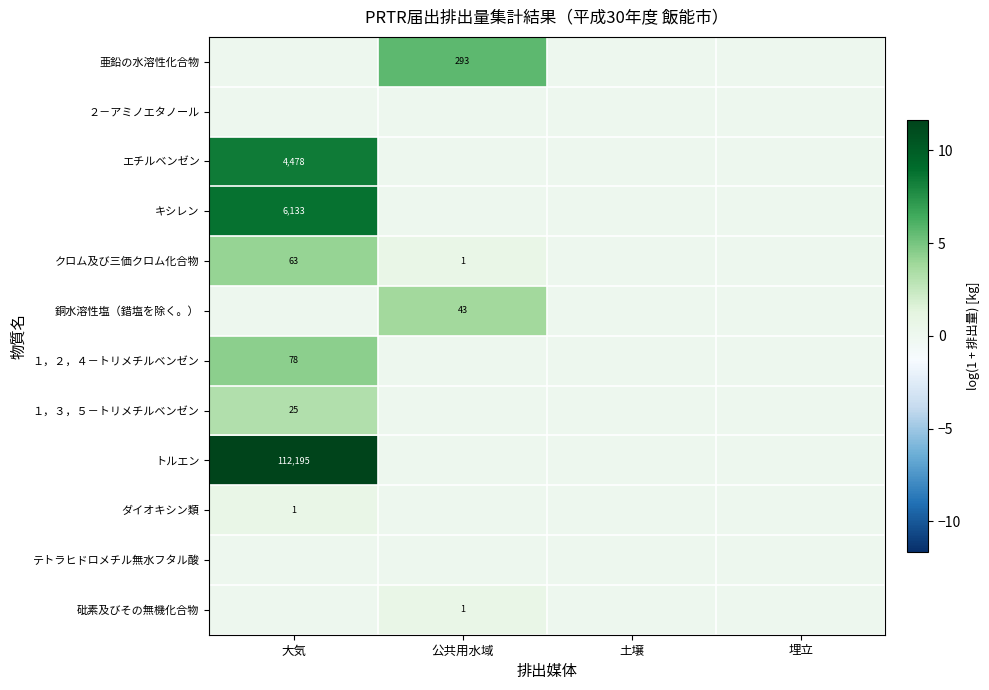

What is the difference between the maximum and second lowest values in the ダイオキシン類 series?

0.7